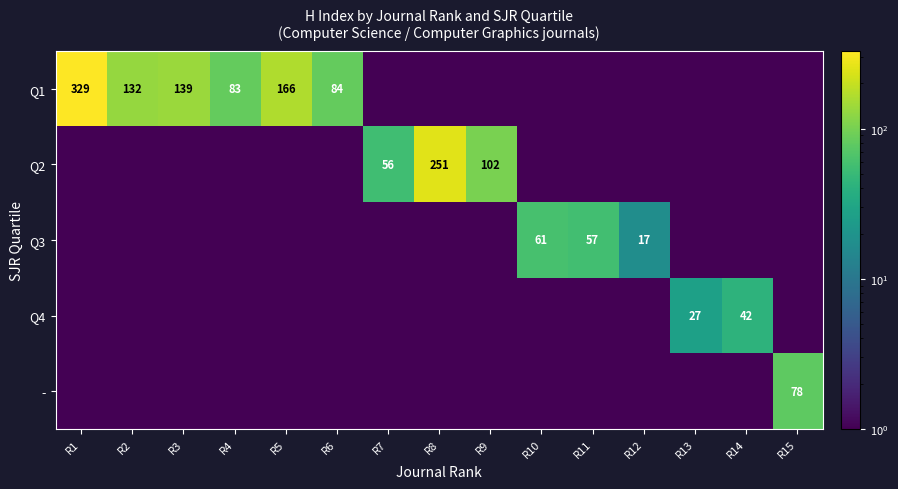

What is the difference between the highest and lowest values at R15?

77.5